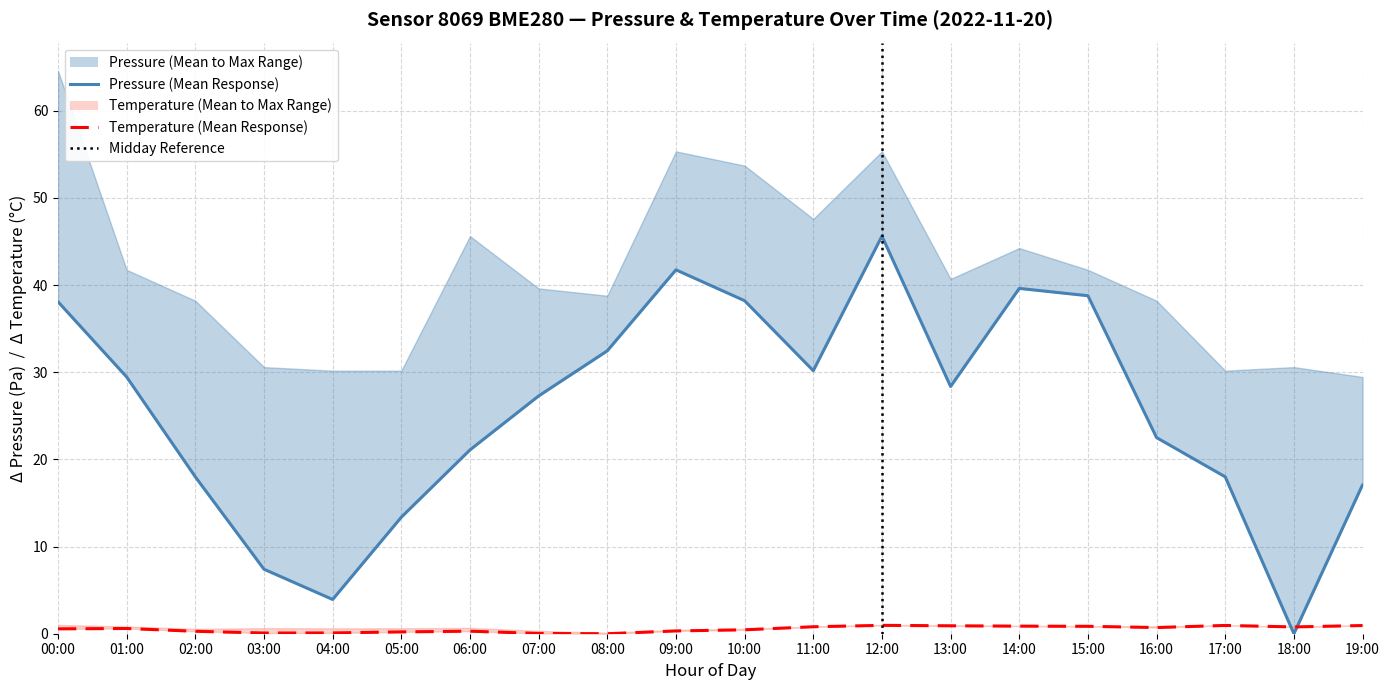

True or false: temperature_mean and pressure_mean intersect in this chart.

True